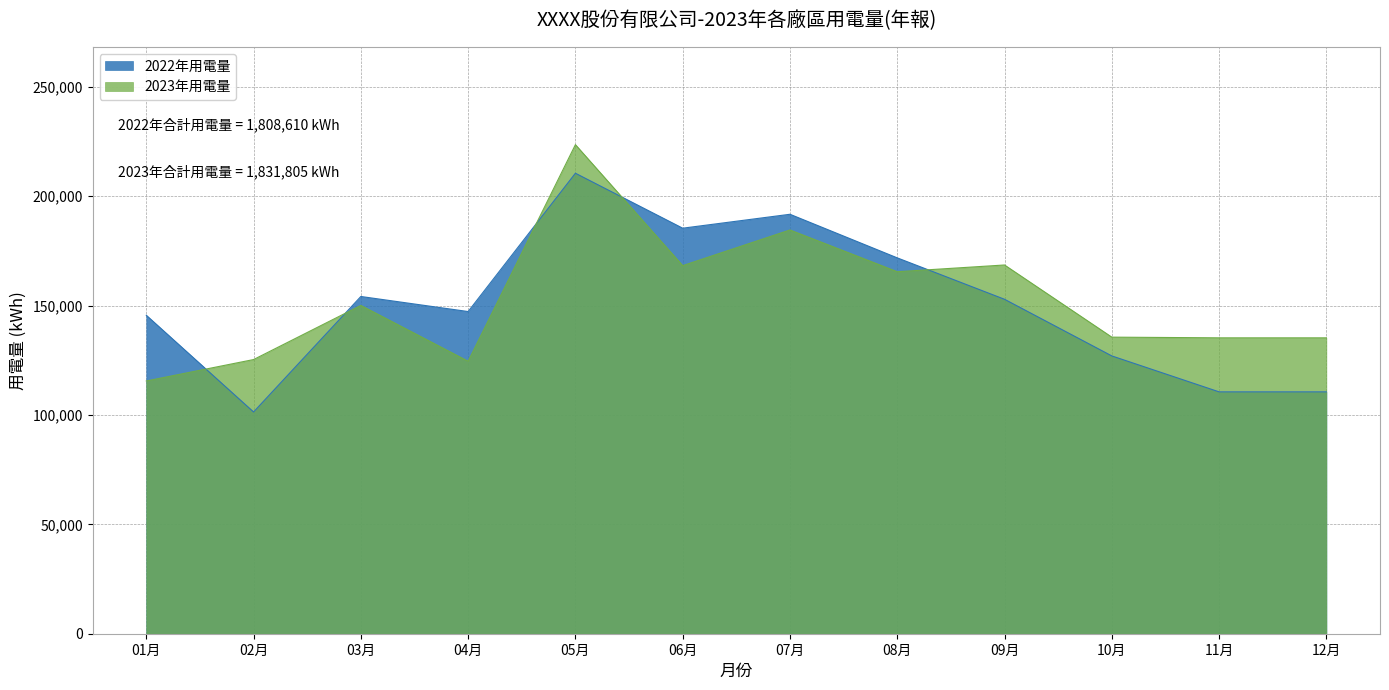

What is the spread (max minus min) of values at 11月?

24698.1